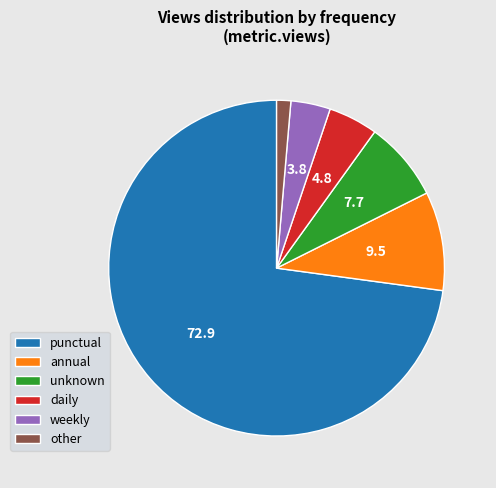

Combined, do other and weekly account for over 50%?

No